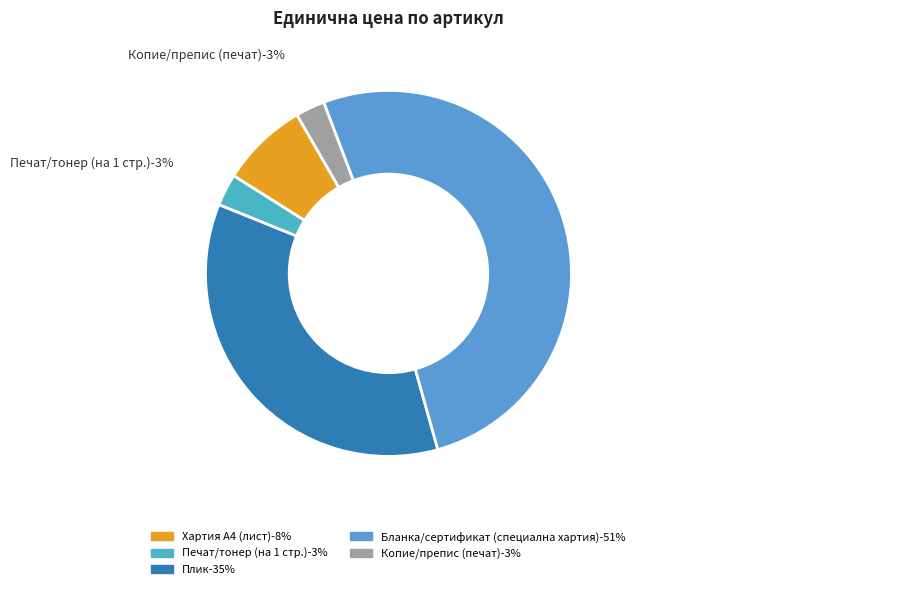

What percentage is NOT represented by Бланка/сертификат (специална хартия)?

48.6%